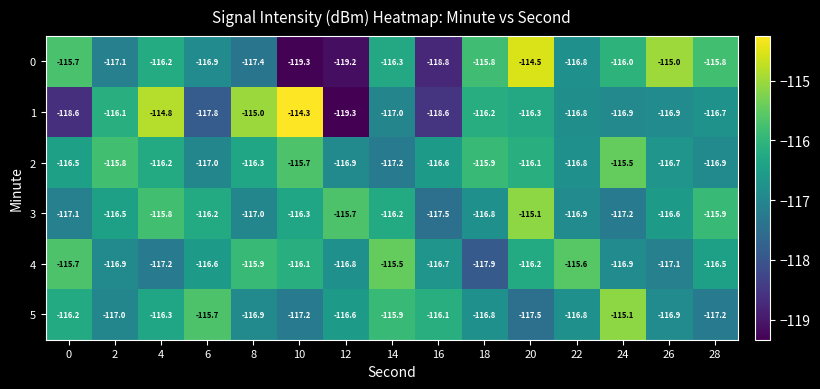

What is the sum of the 5 values at 6 and 20?

-233.2